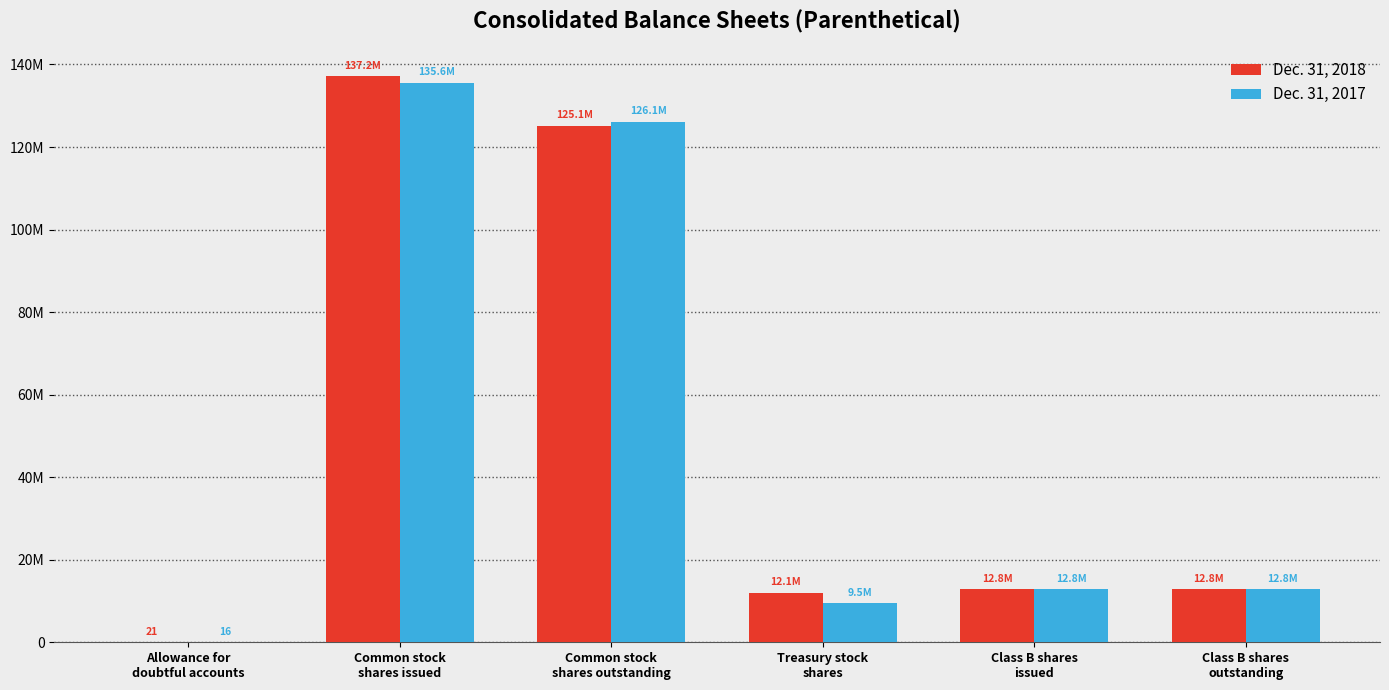

The value of Dec. 31, 2017 at Treasury stock
shares is 9474490. True or false?

True